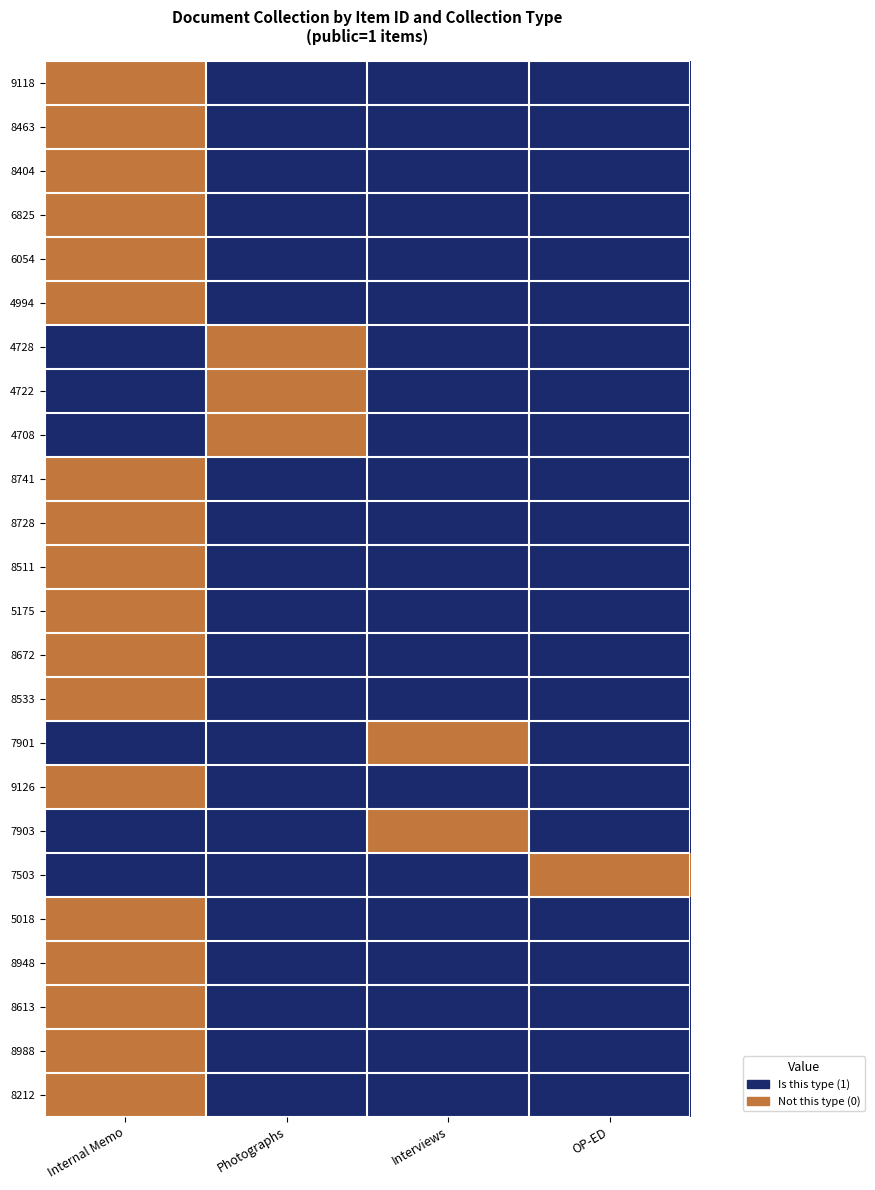

What is the difference between the highest and lowest values at Interviews?

1